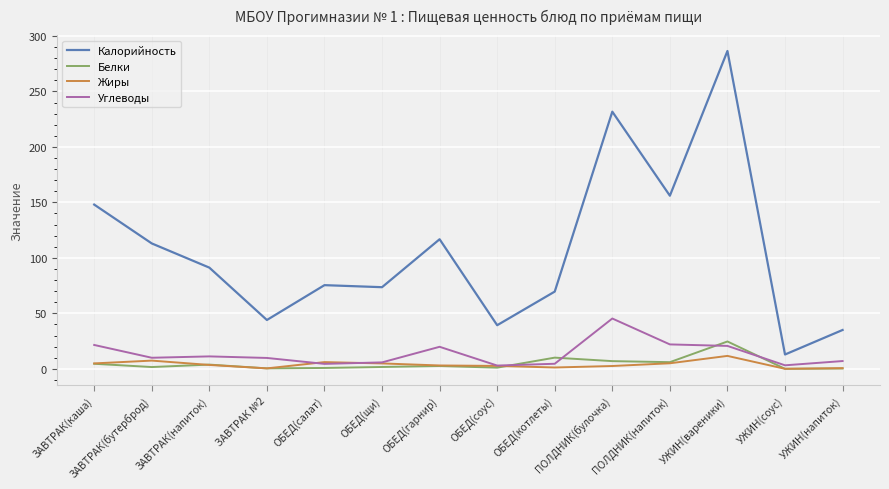

What is the sum of all Углеводы values?

188.2